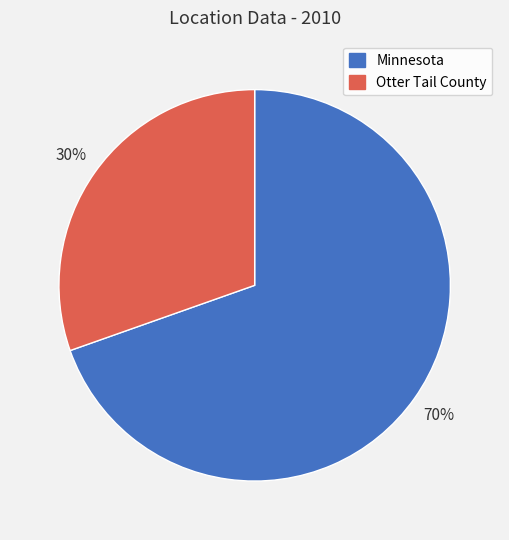

Does Otter Tail County represent more than half of the total?

No